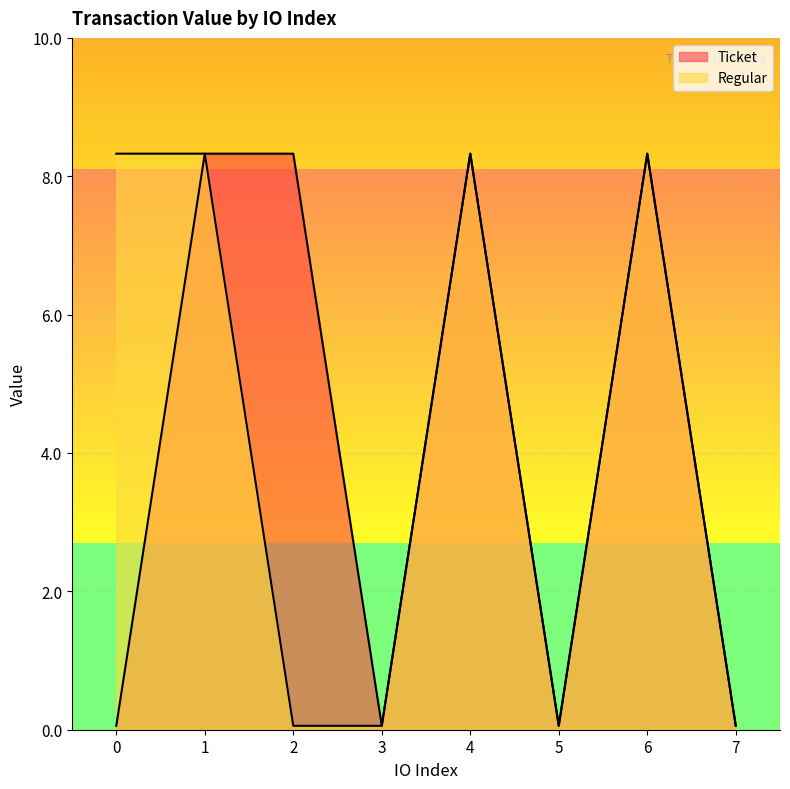

True or false: Regular and Ticket intersect in this chart.

False